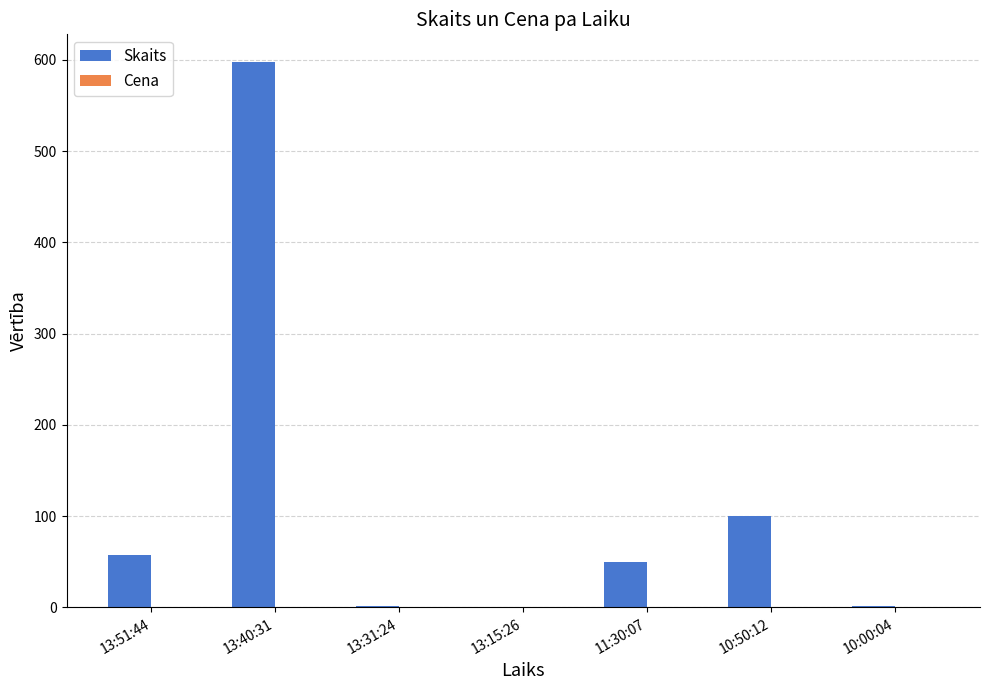

The value of Skaits at 10:50:12 is 100.0. True or false?

True